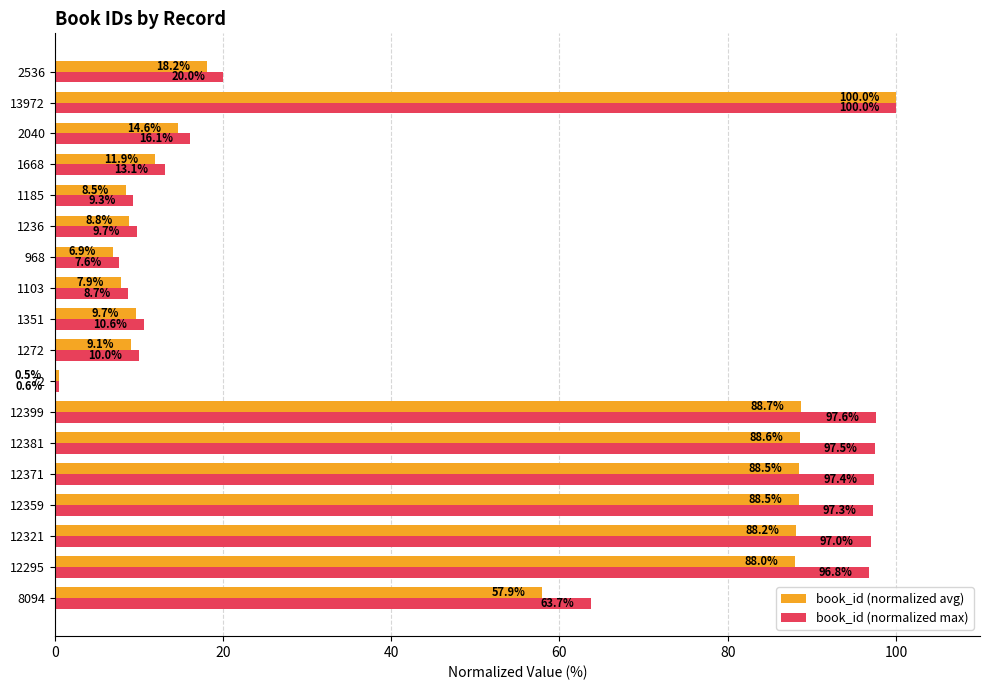

What is the average value of the book_id (normalized avg) series?

43.6